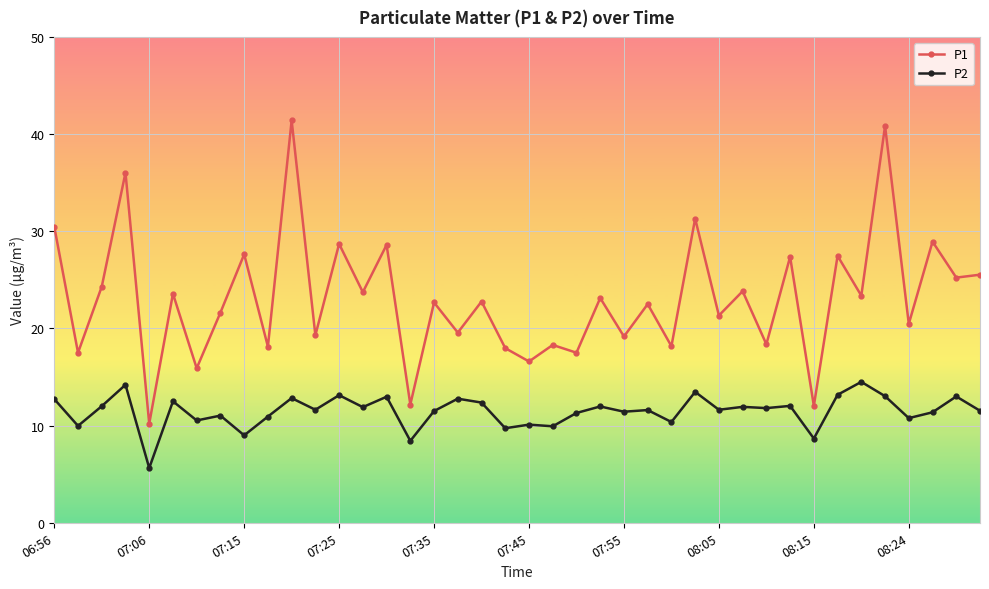

True or false: P2 and P1 intersect in this chart.

False